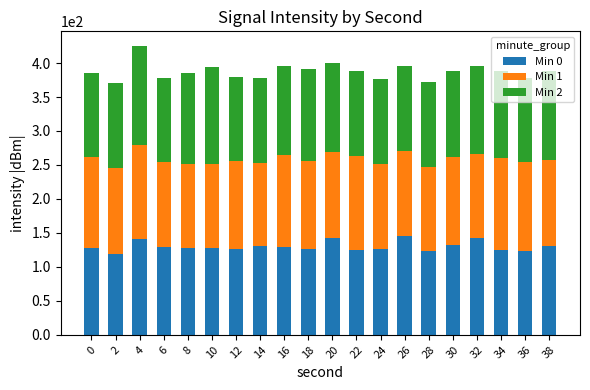

What is the difference between the second highest and second lowest values in the Min 0 series?

19.3